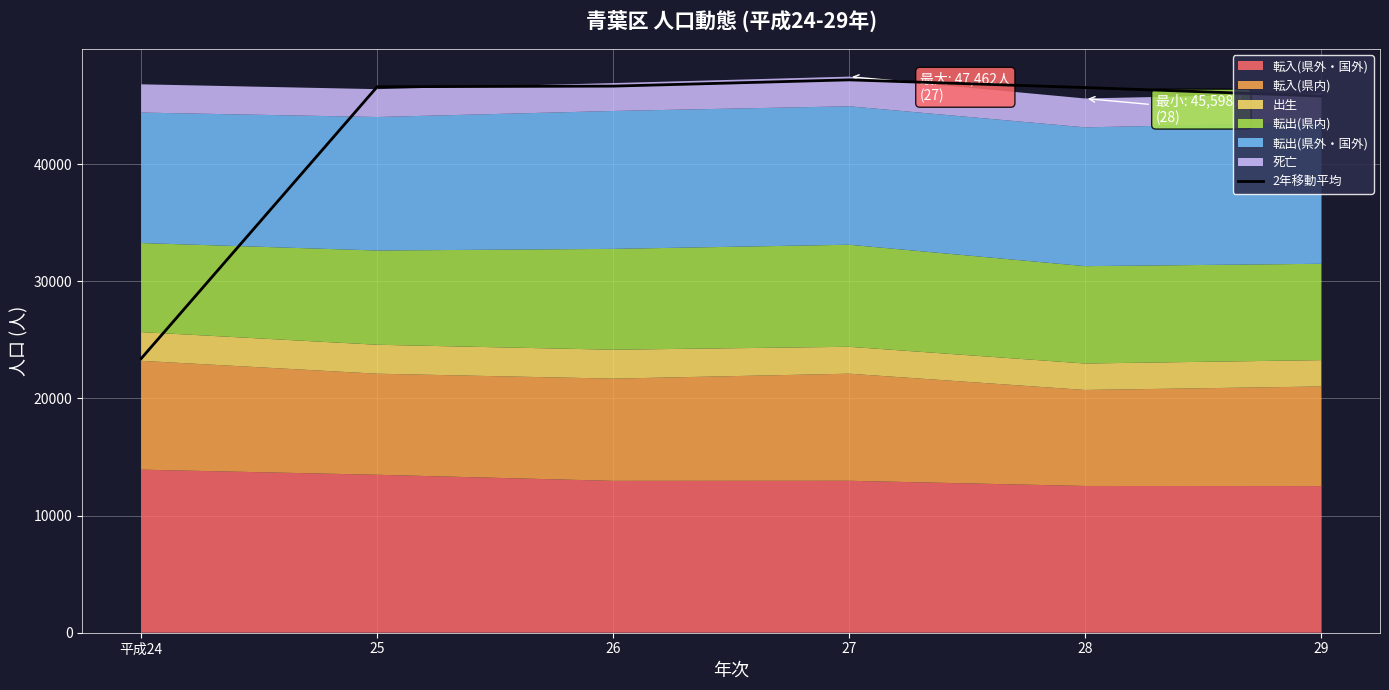

Is it true that the value at 26 is 14574.4?

False